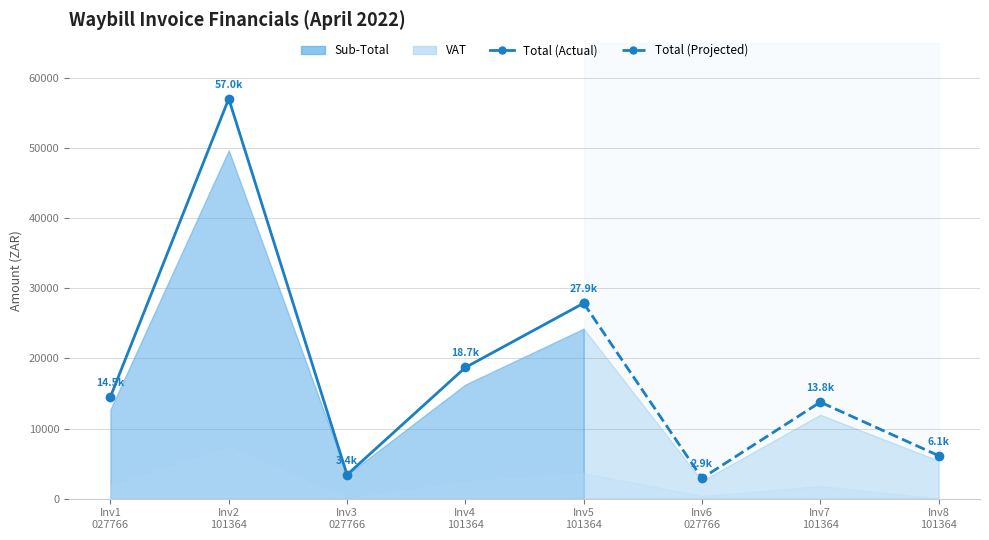

Between Inv1
027766 and Inv5
101364, which is larger?

Inv5
101364